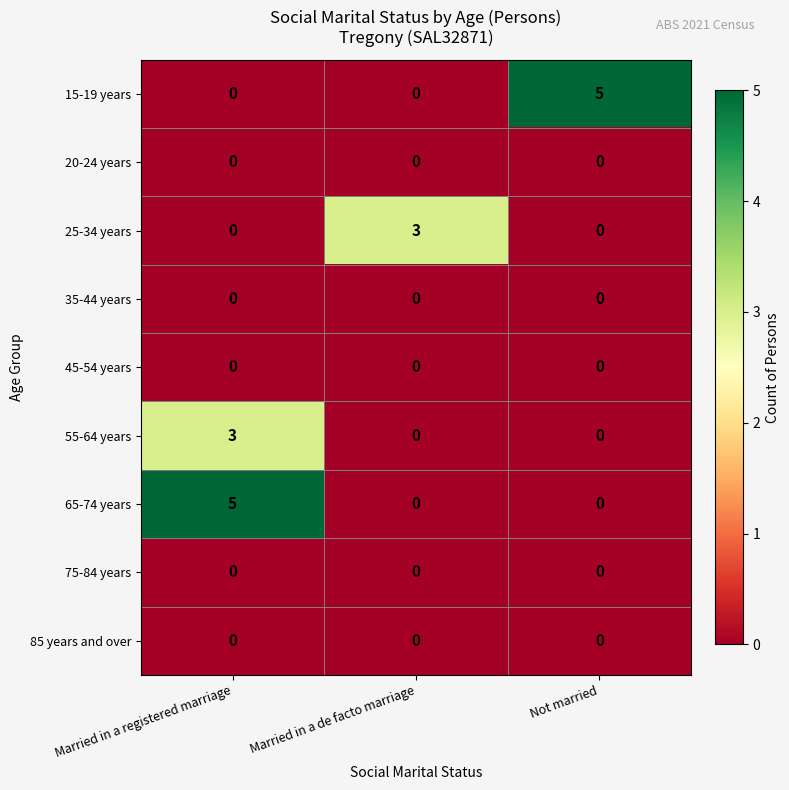

Reading left to right, transcribe all the data shown in this chart.

15-19 years: 0	0	5
20-24 years: 0	0	0
25-34 years: 0	3	0
35-44 years: 0	0	0
45-54 years: 0	0	0
55-64 years: 3	0	0
65-74 years: 5	0	0
75-84 years: 0	0	0
85 years and over: 0	0	0